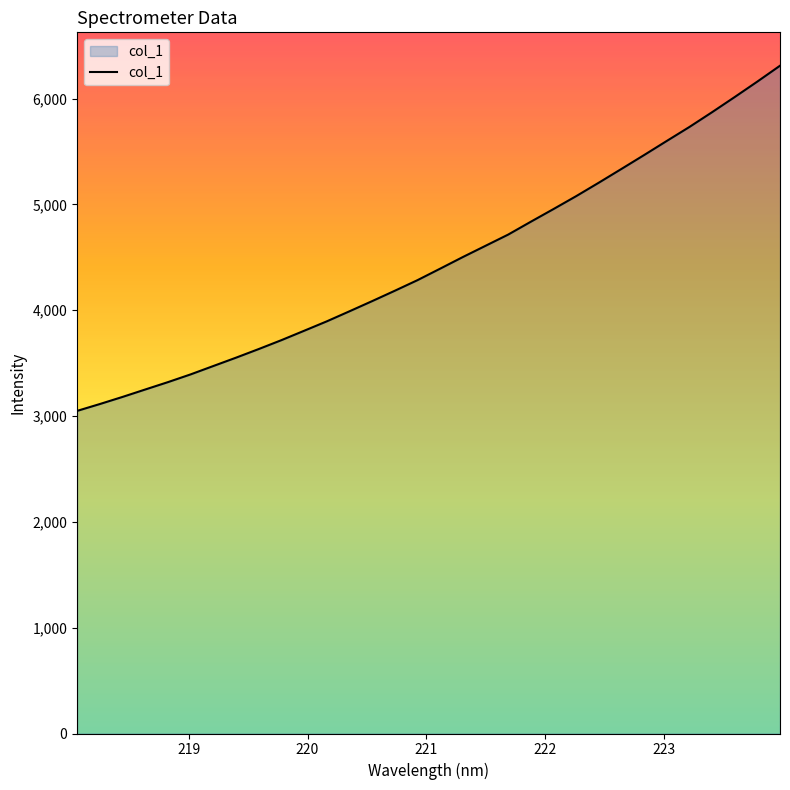

Reading right to left, list all the values displayed in this chart.

6311.2	6161.4	6015.3	5871.9	5732.4	5600.2	5466.9	5335.8	5205.7	5078.4	4956.5	4836.8	4715.1	4609.1	4502.9	4393.2	4284.5	4184.4	4086.4	3990.2	3895.2	3806.0	3717.5	3633.4	3552.0	3473.1	3394.0	3320.8	3251.2	3181.1	3113.8	3049.2